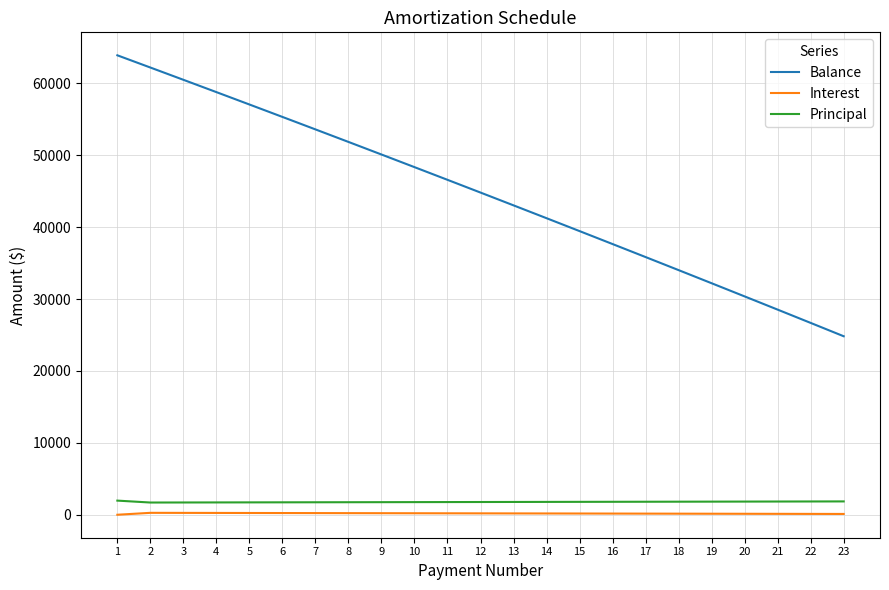

What are all the series names shown in the legend?

Balance, Interest, Principal